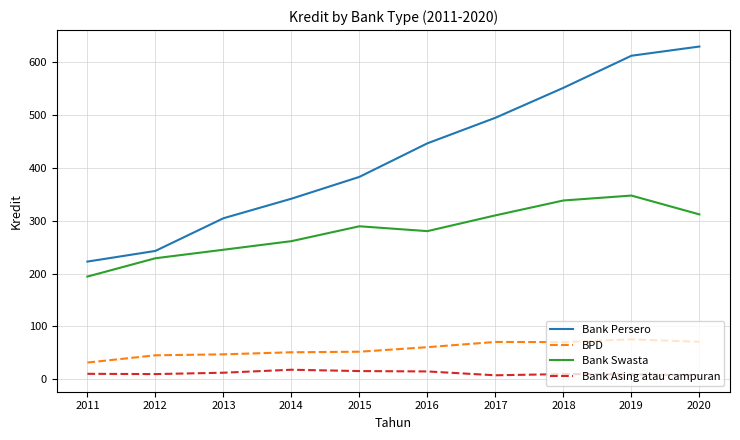

The Bank Swasta series shows 485.3 at 2019. True or false?

False